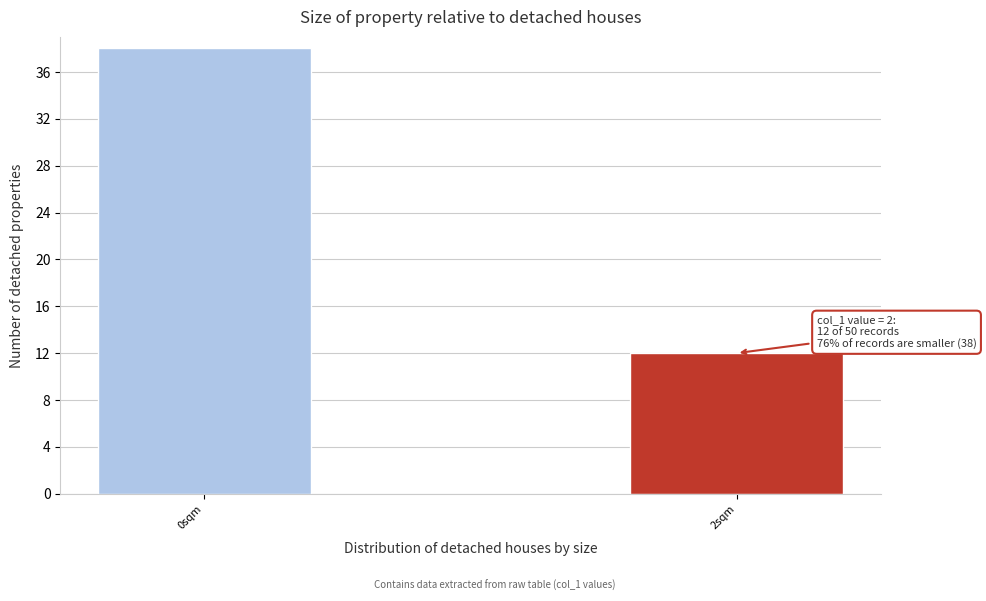

Reading right to left, extract all data points from this chart.

2sqm=12	0sqm=38